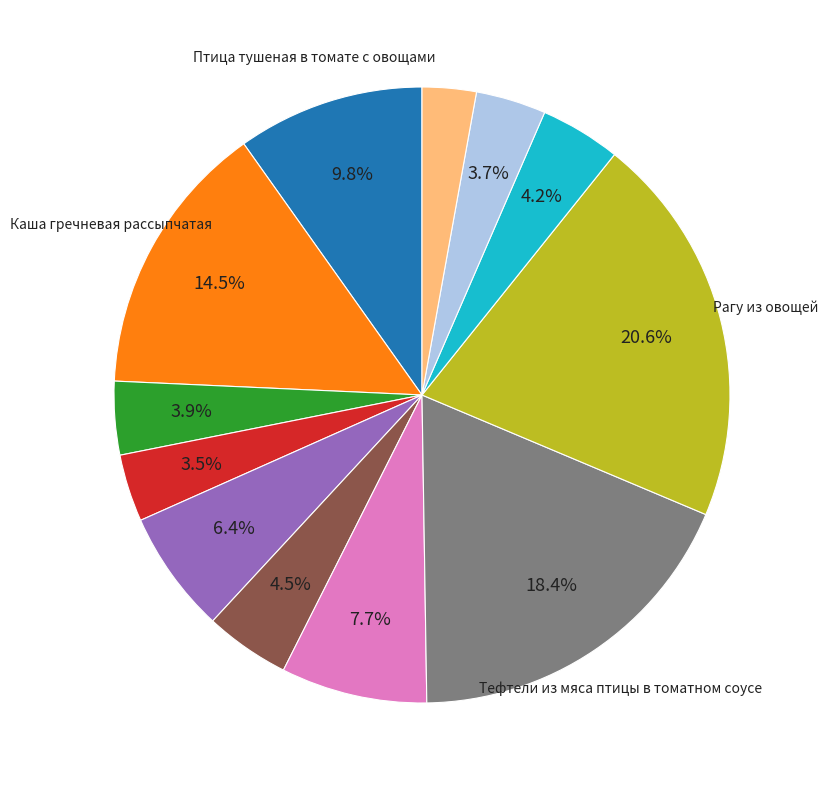

Is there a majority slice in this chart?

No